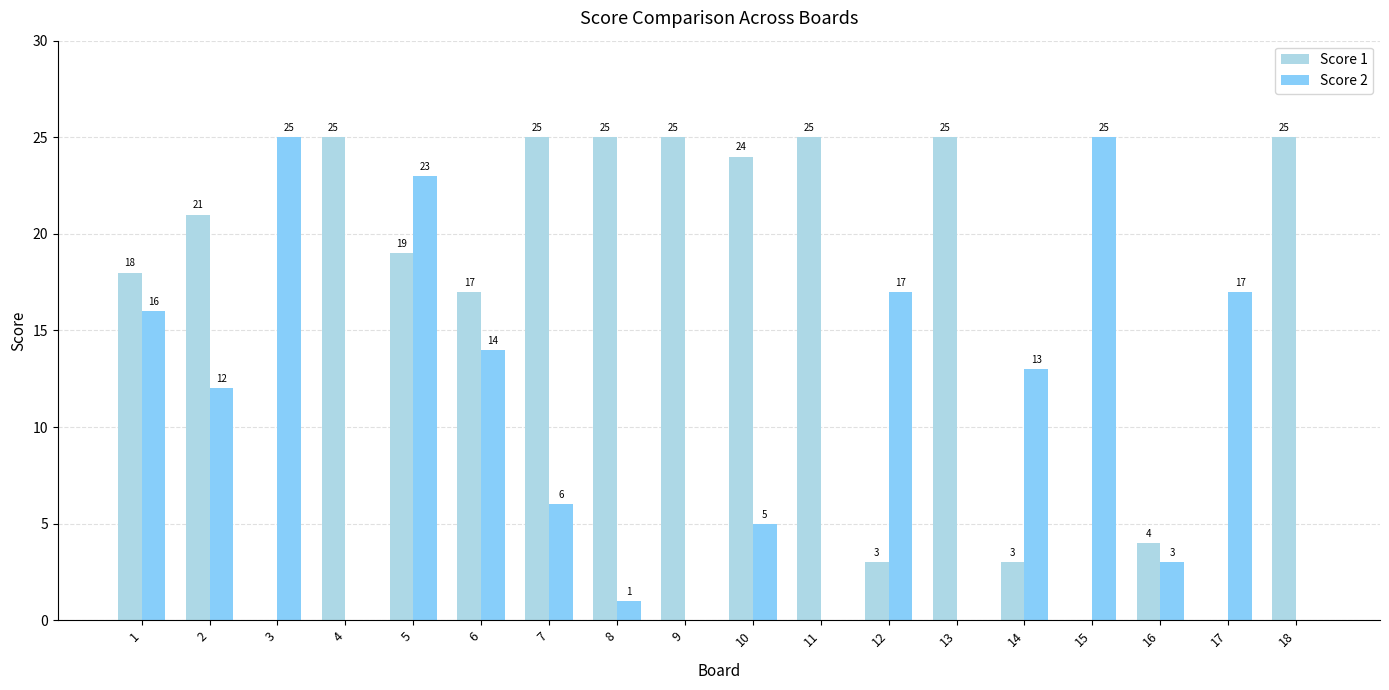

At which label is Score 1 closest to 12?

6